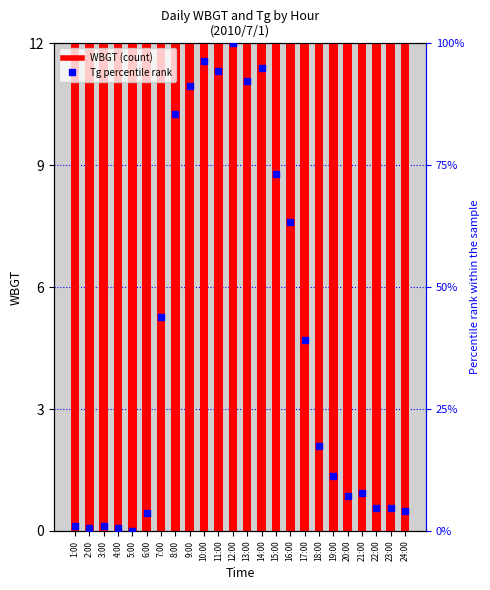

Is the value of WBGT at 24:00 greater than the value of Tg percentile at 19:00?

Yes